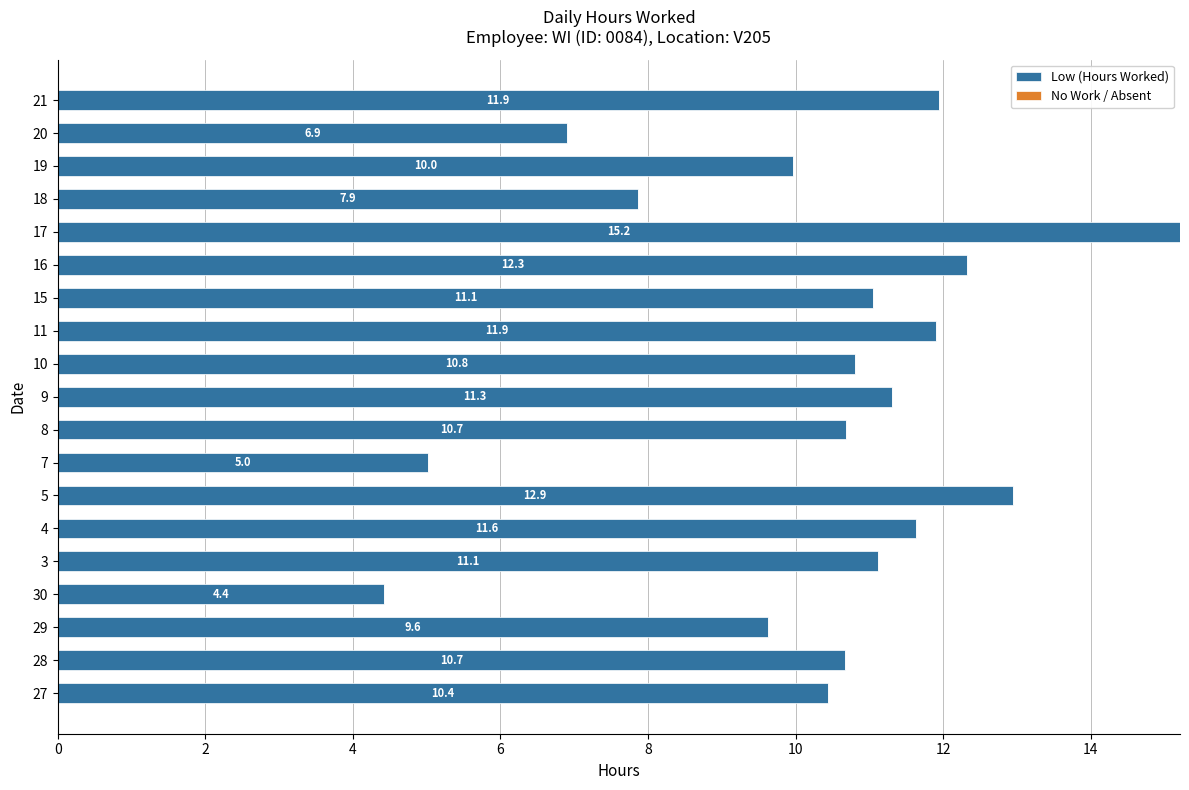

At which category does the chart reach its peak across all series?

17